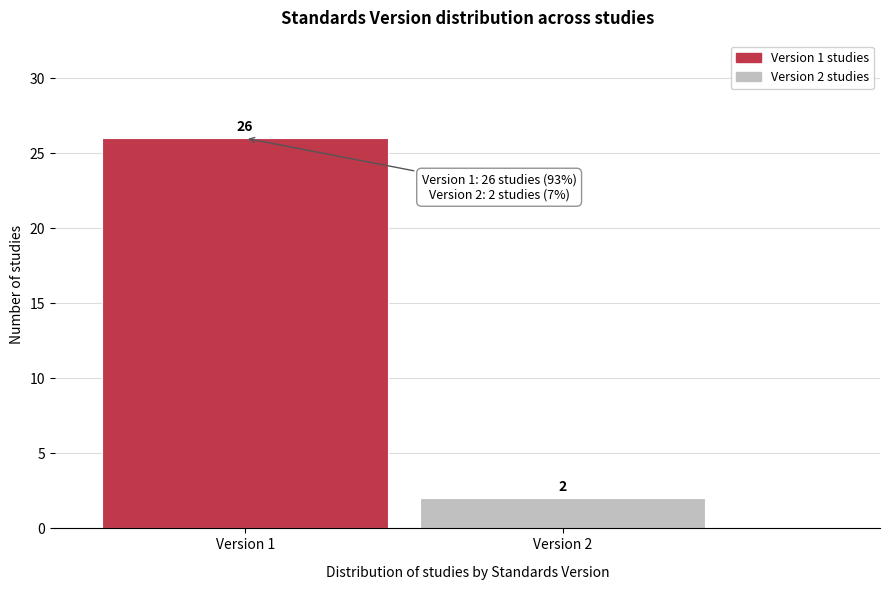

Reading left to right, list all the values displayed in this chart.

Version 1=26	Version 2=2